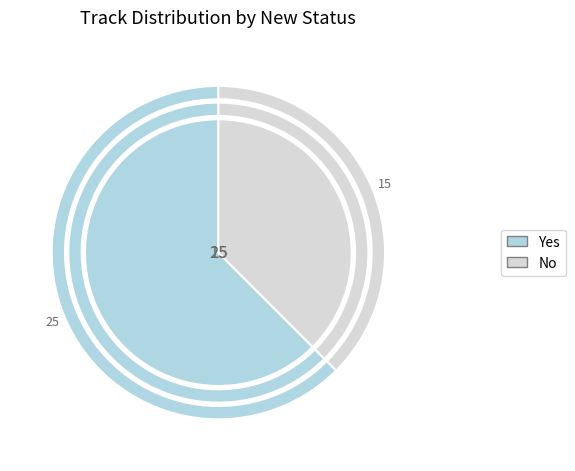

Is it true that Yes is 62% of the pie?

True